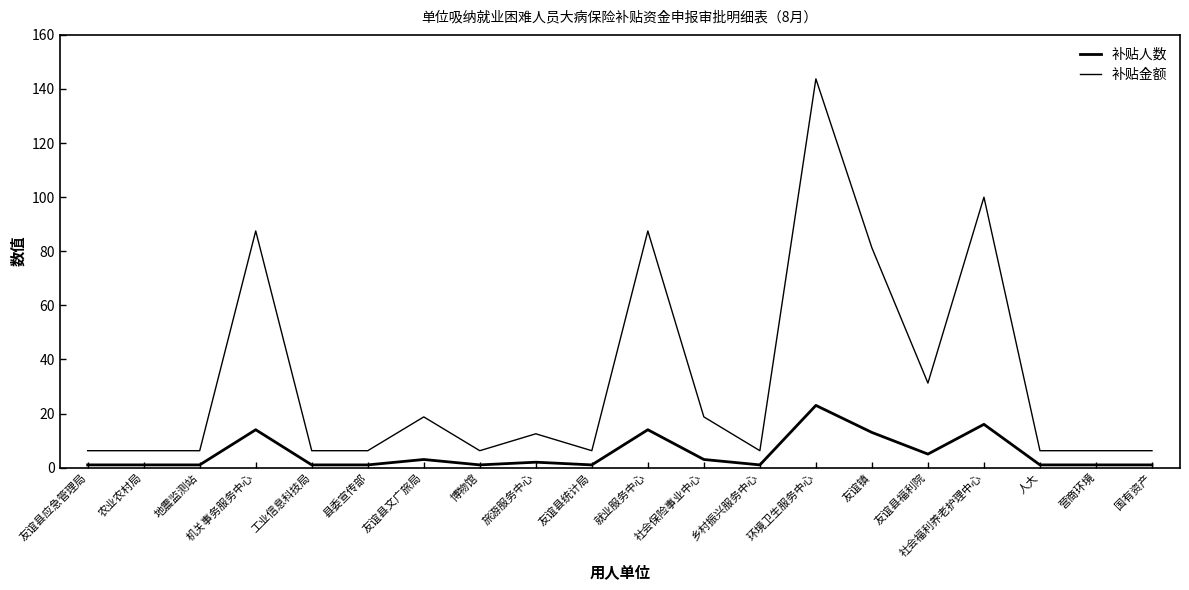

Which series has the widest spread of values?

补贴金额